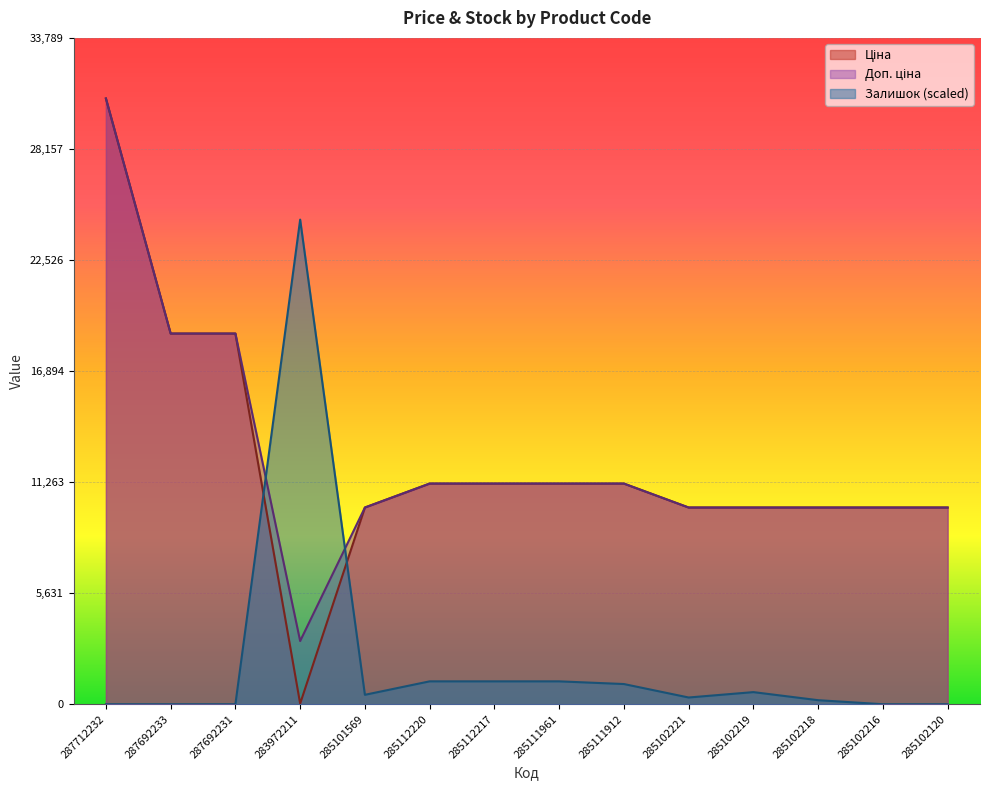

How many lines are shown in the chart?

3